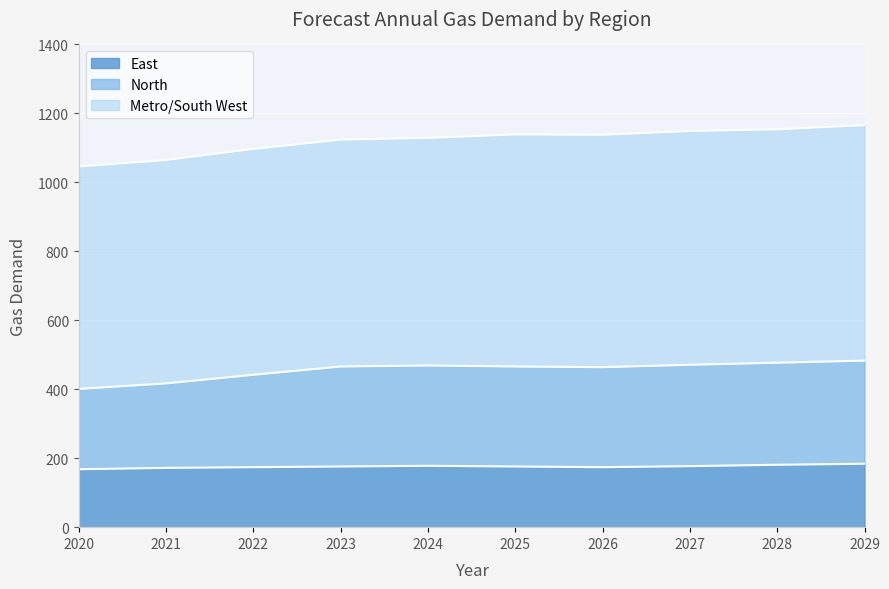

True or false: North and East intersect in this chart.

False